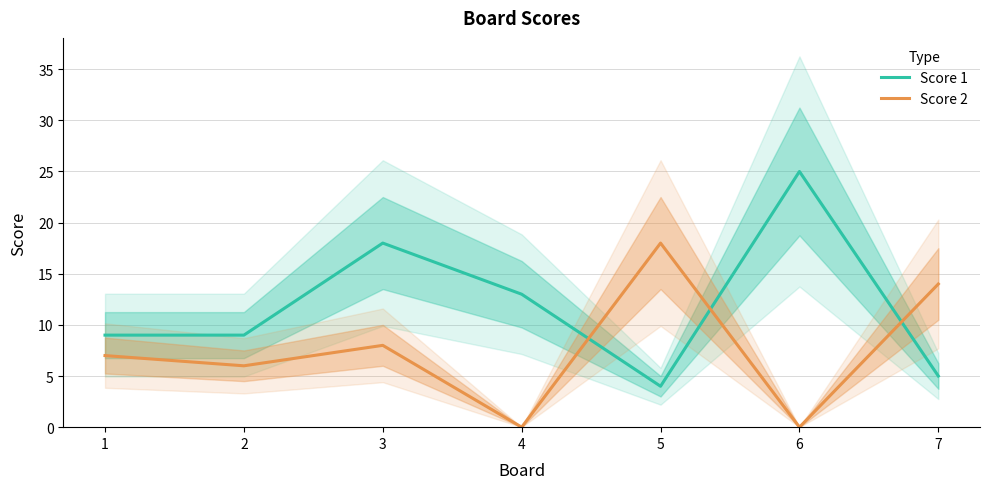

Count the Score 2 values in the range 0 to 14.

6